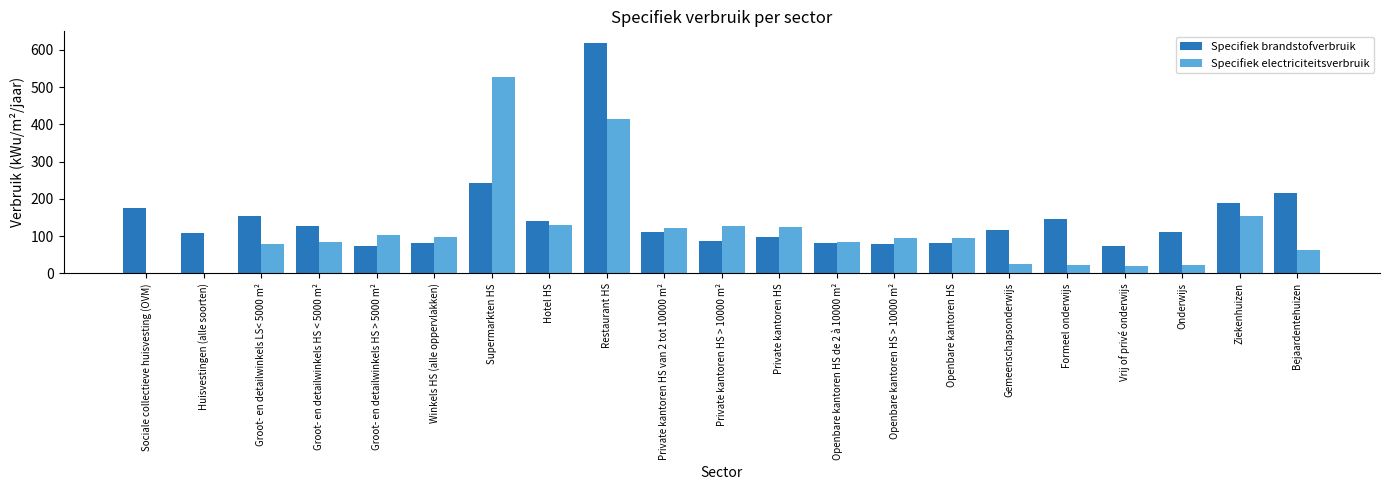

At which category is the sum across all series the highest?

Restaurant HS